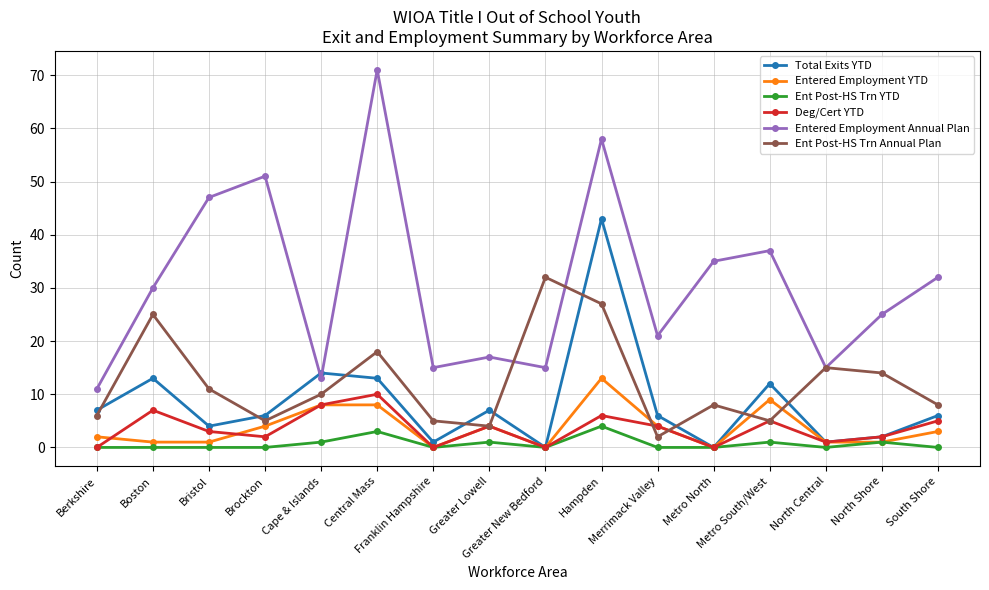

True or false: Entered Employment YTD and Entered Employment Annual Plan intersect in this chart.

False